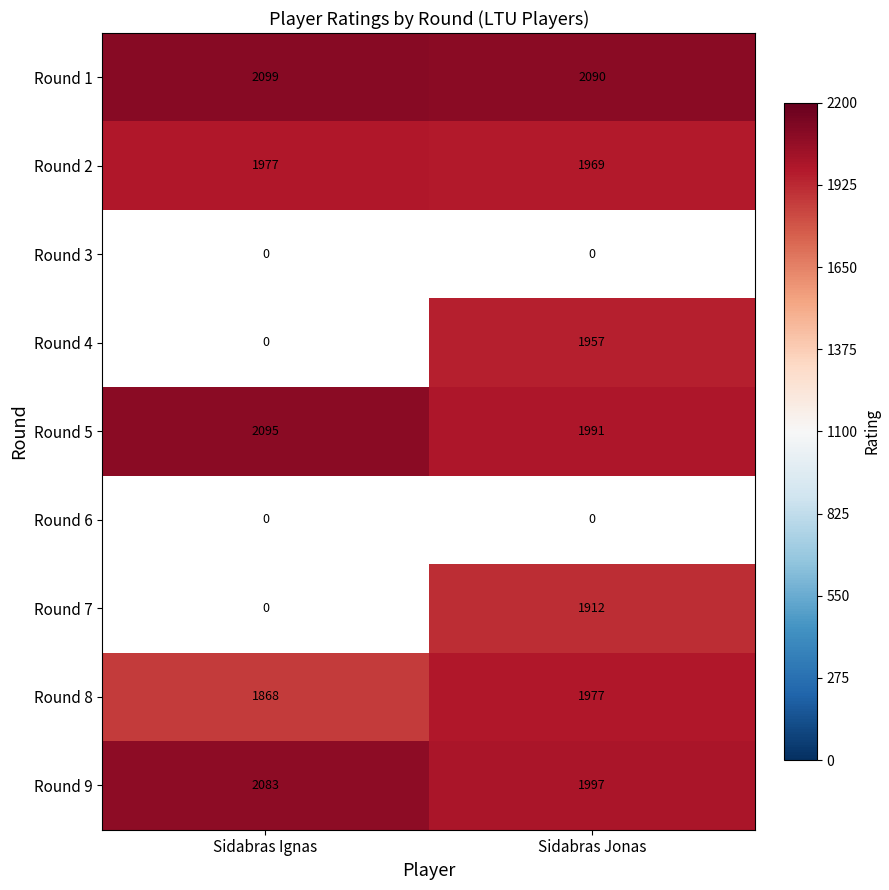

How many data points in Round 1 are less than 2099?

1